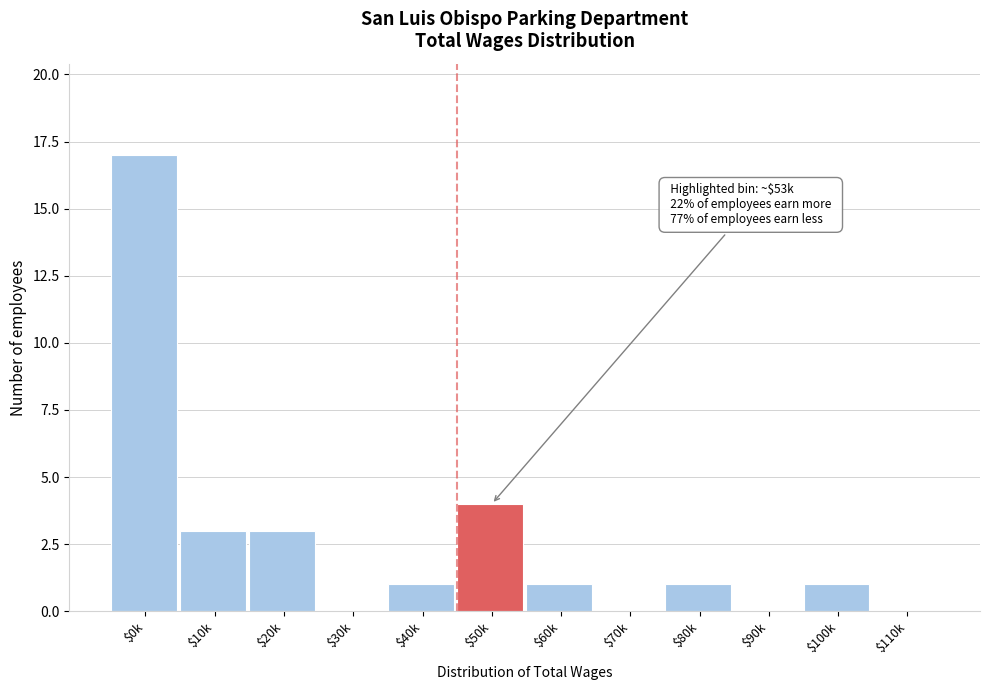

The value at $60k is 0. True or false?

False